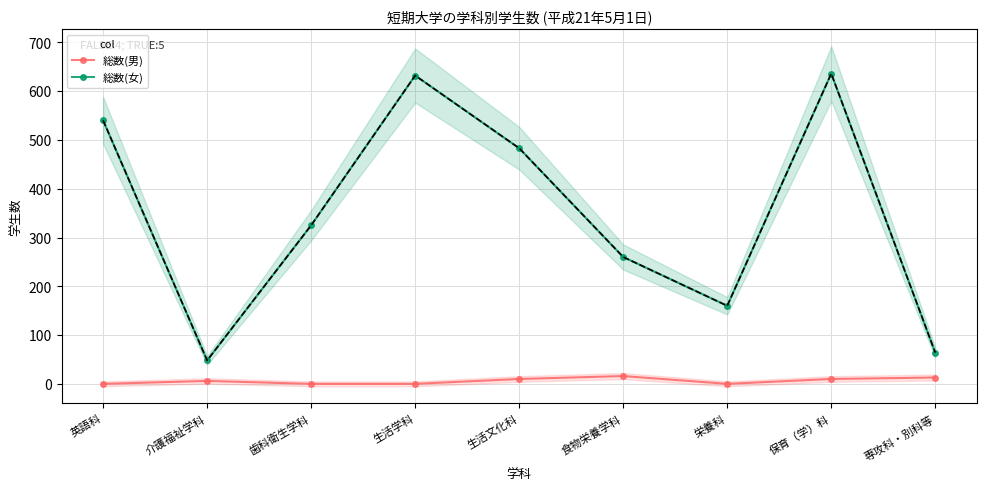

Where is 総数(女) nearest to the value 342?

歯科衛生学科